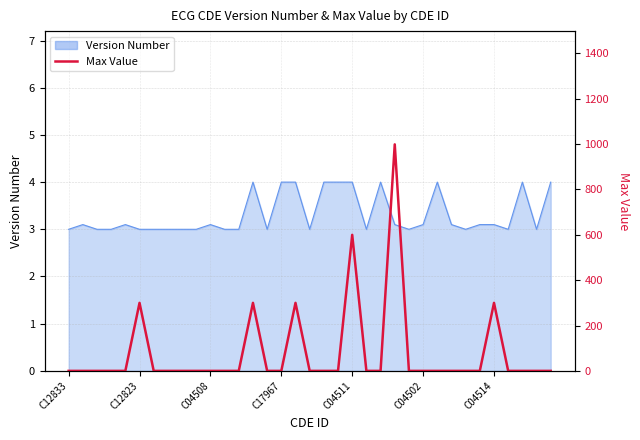

How many values exceed 0?

6